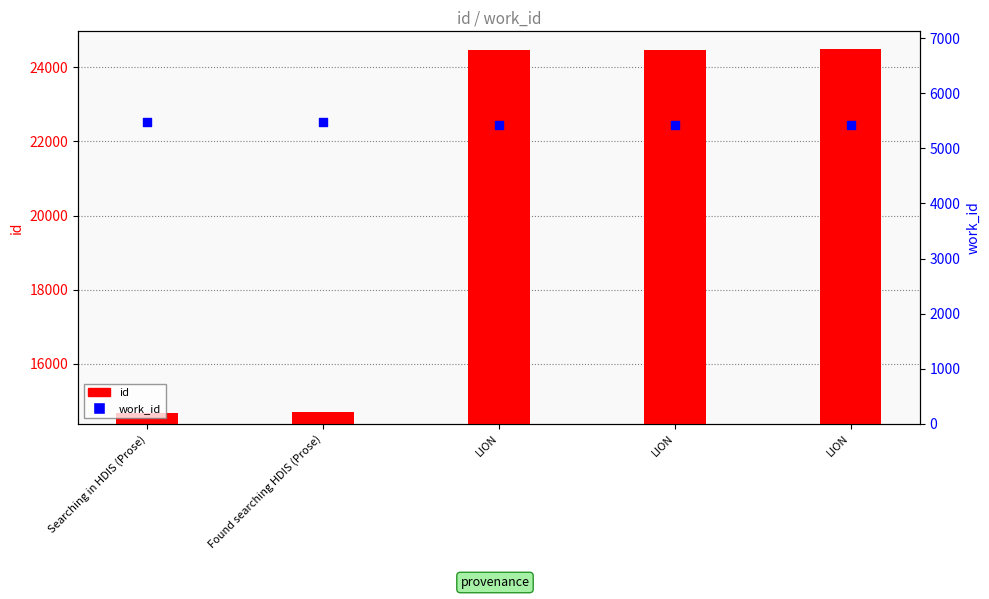

What are all the series names shown in the legend?

id, work_id